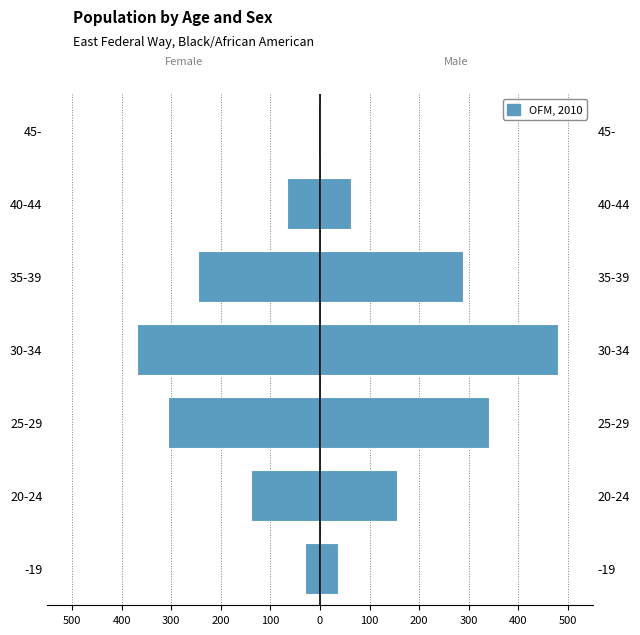

How many data points does each series have?

7